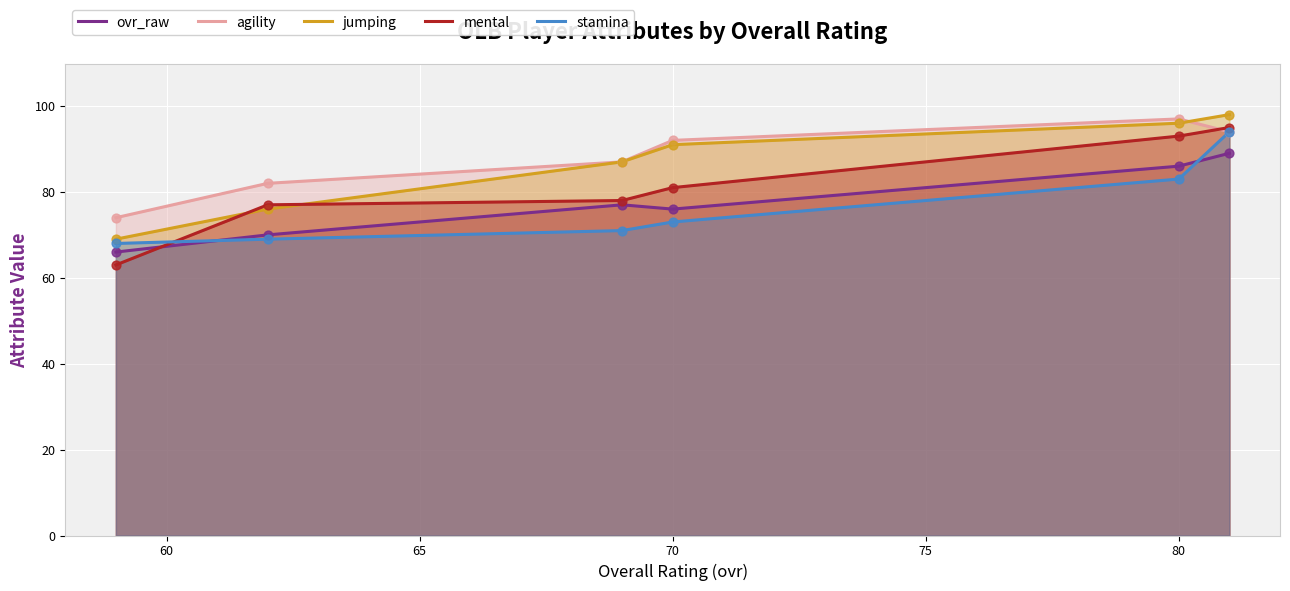

Is it true that jumping equals 91 at 70?

True